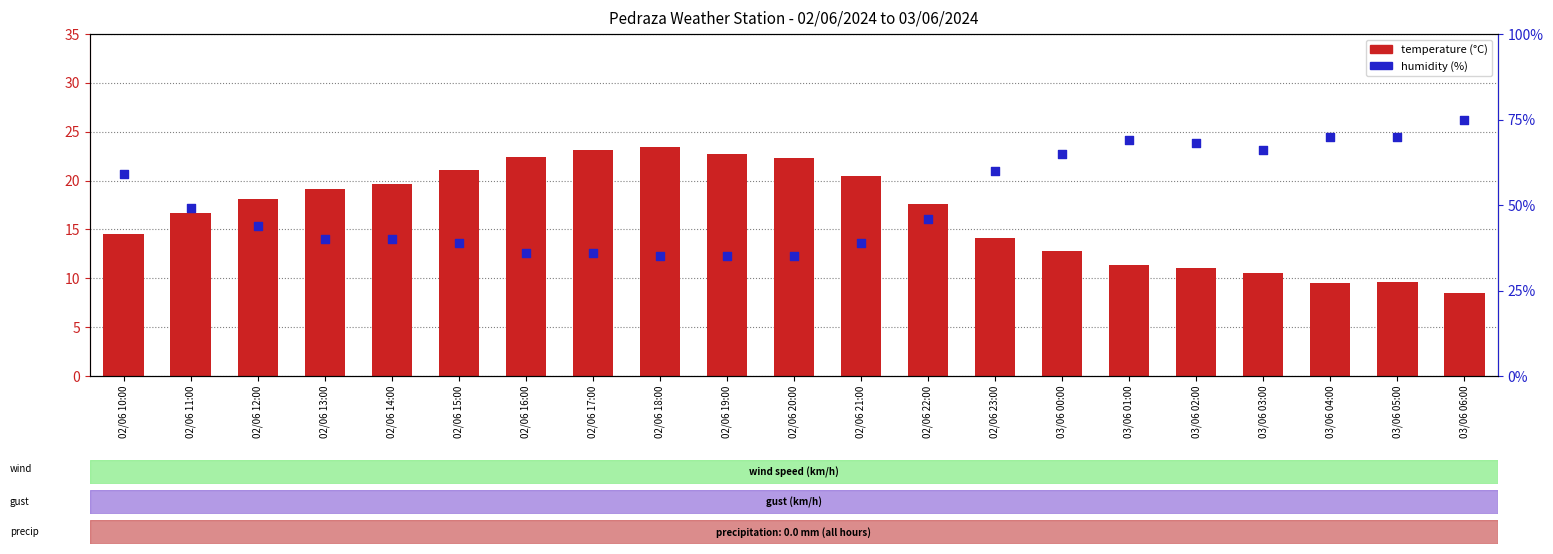

What are all the series names shown in the legend?

temperature, humidity